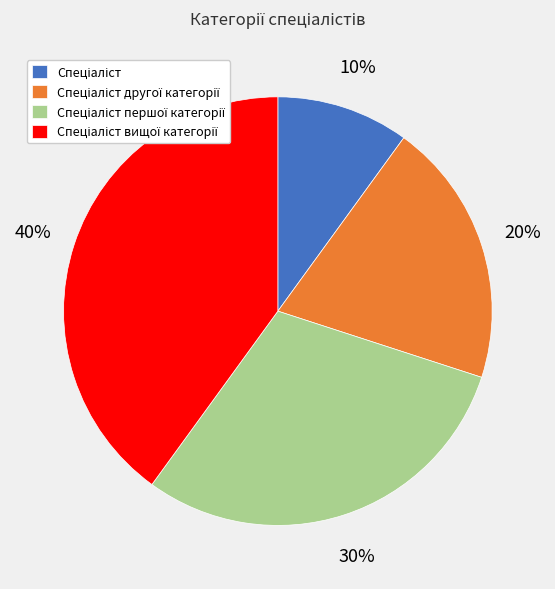

To the nearest percent, what is the average slice percentage?

25%